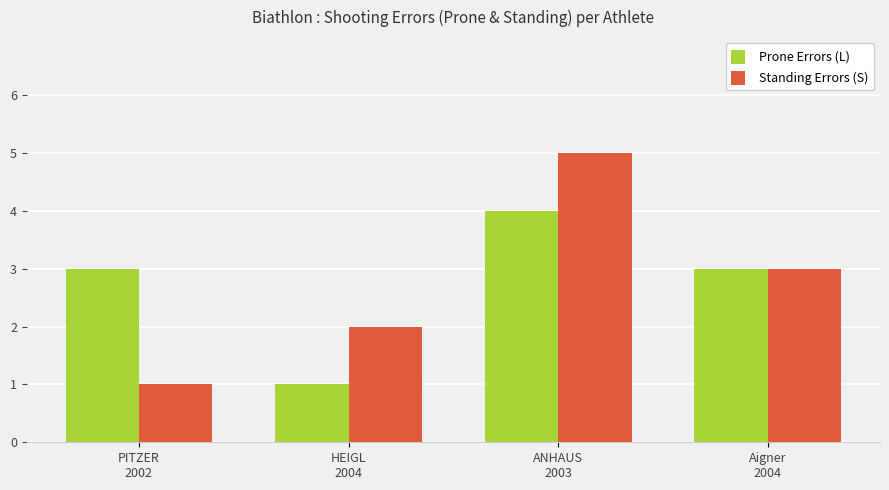

True or false: Standing Errors (S) has a value of 1 at PITZER
2002.

True